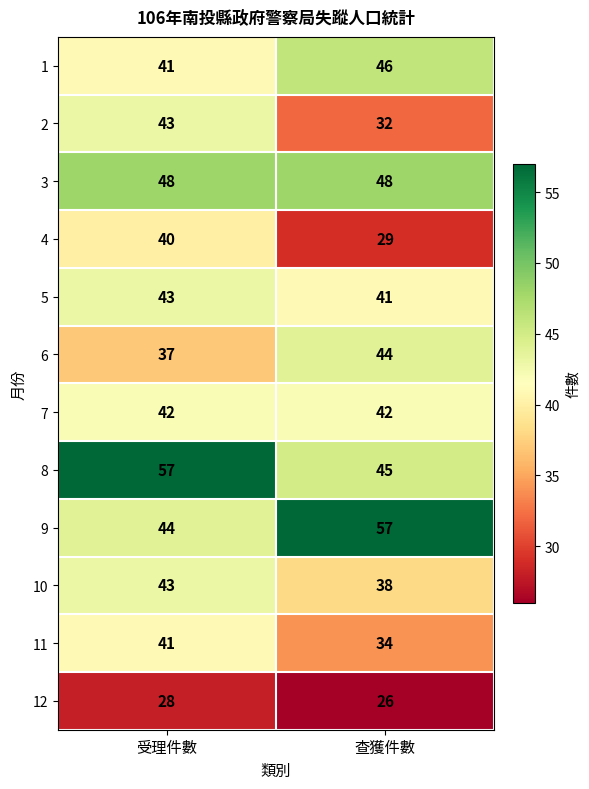

Between 受理件數 and 查獲件數, which series saw the biggest shift?

9